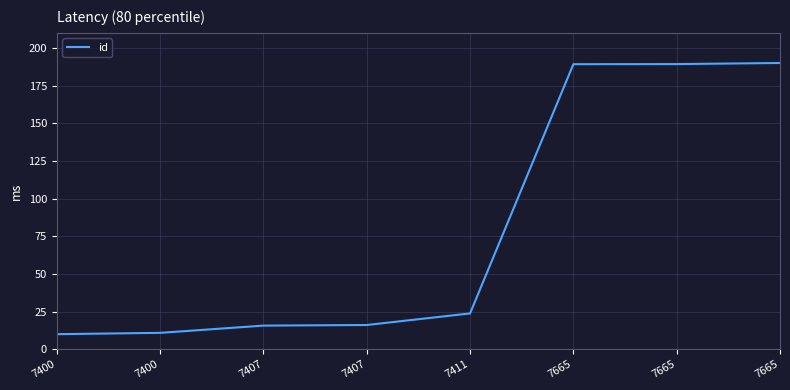

Count the number of values greater than 23.

4